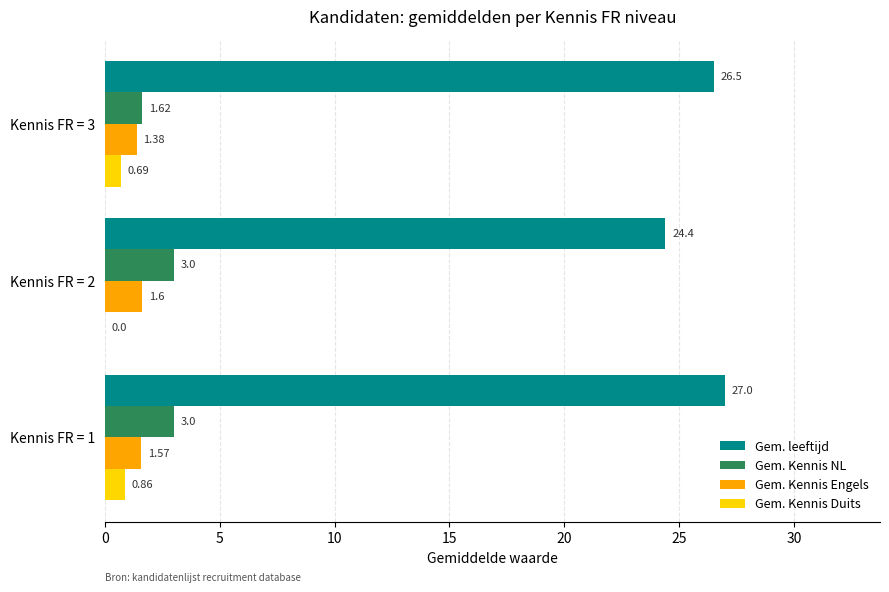

At which category is the sum across all series the highest?

Kennis FR = 1